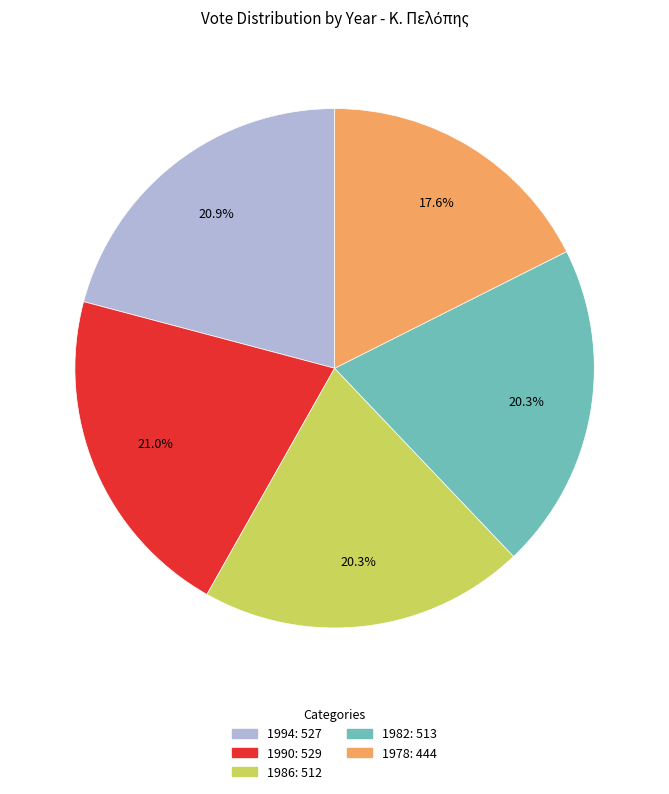

True or false: 1978 accounts for 31% of the total.

False